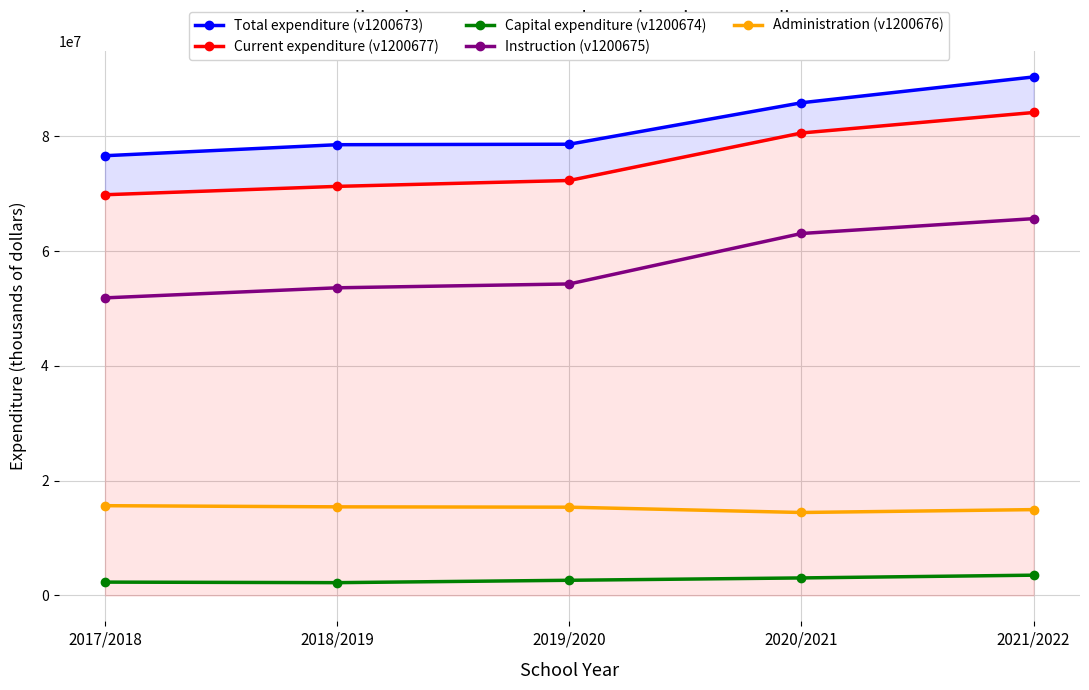

What is the spread (max minus min) of values at 2021/2022?

86825447